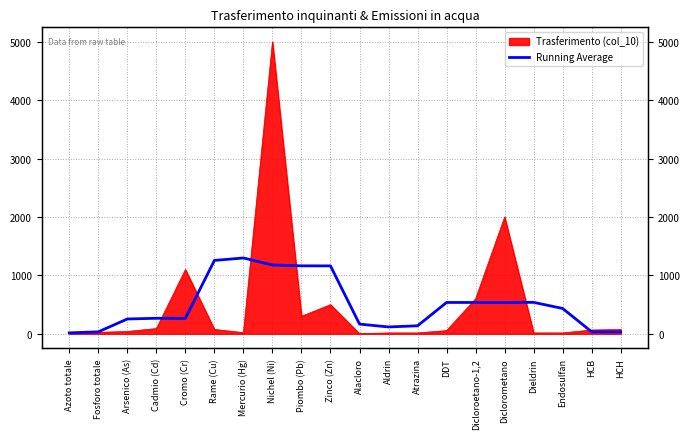

Reading right to left, what are all the values shown in this chart?

31.0	34.0	434.0	539.0	537.0	537.0	537.0	137.4	117.4	166.4	1163.4	1164.4	1179.0	1299.0	1257.0	265.0	266.0	254.0	34.0	16.0